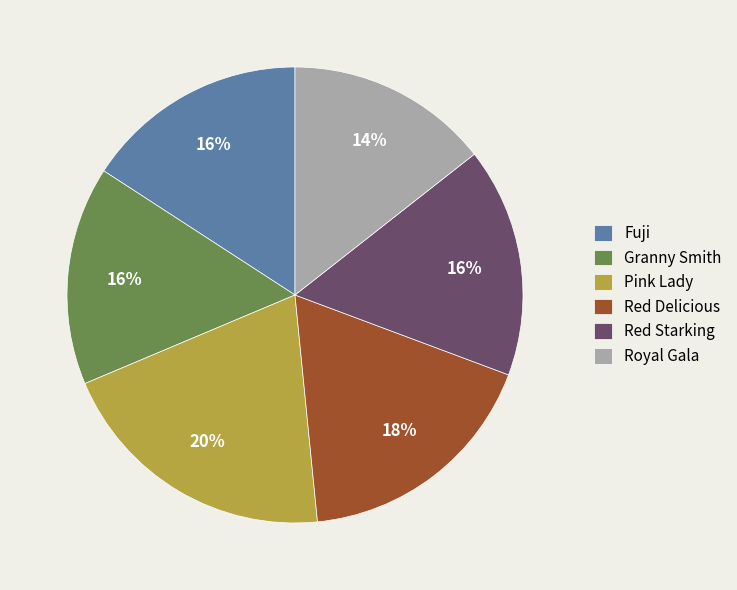

The Fuji slice represents 16% of the pie. True or false?

True